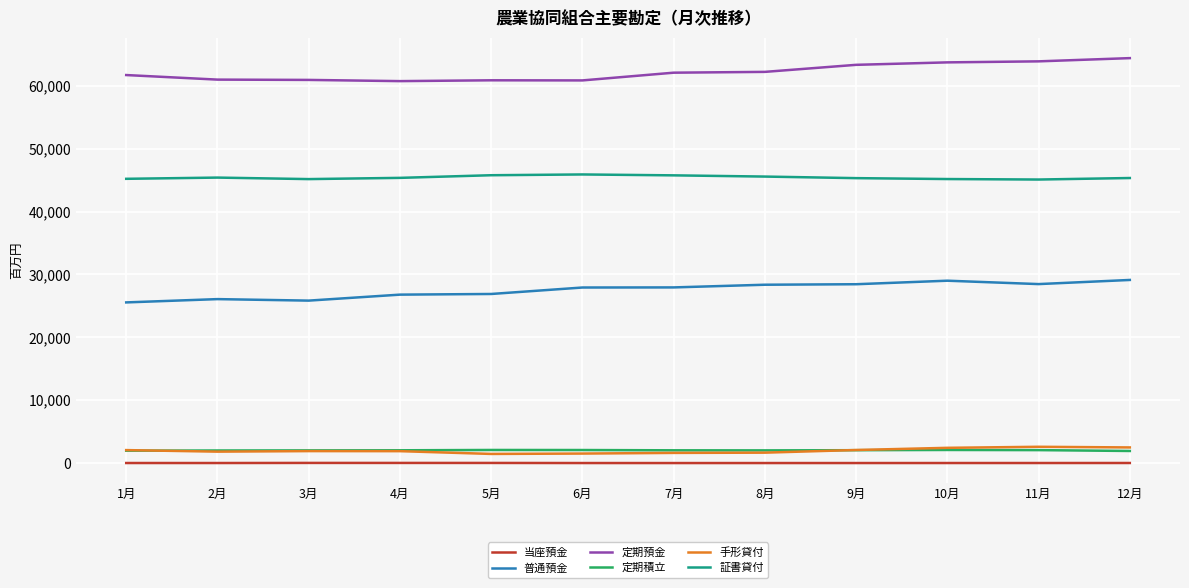

The 普通預金 series shows 27926 at 6月. True or false?

True